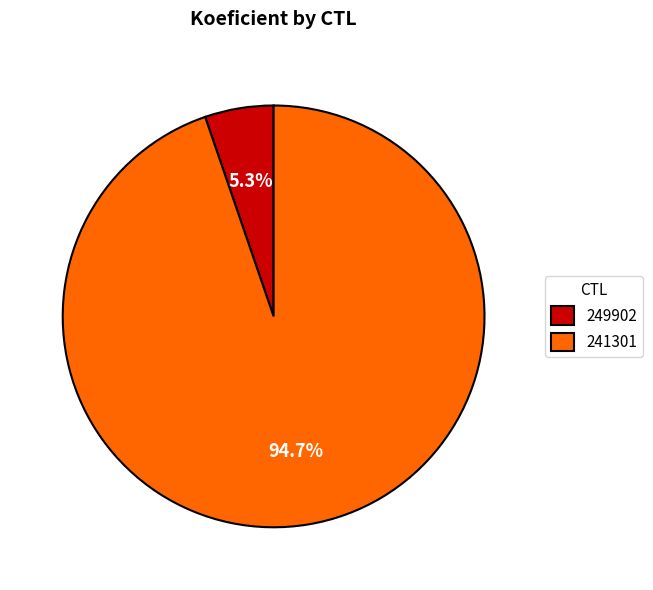

Which category has the biggest portion of the pie?

241301